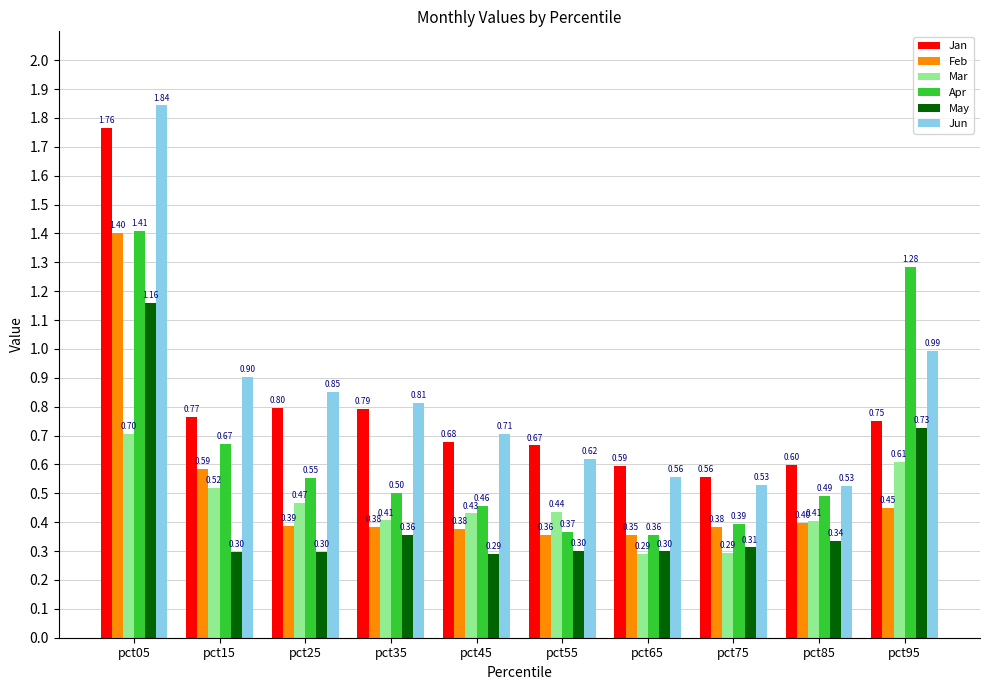

What is the value of the May bar at the 2nd from the left?

0.3